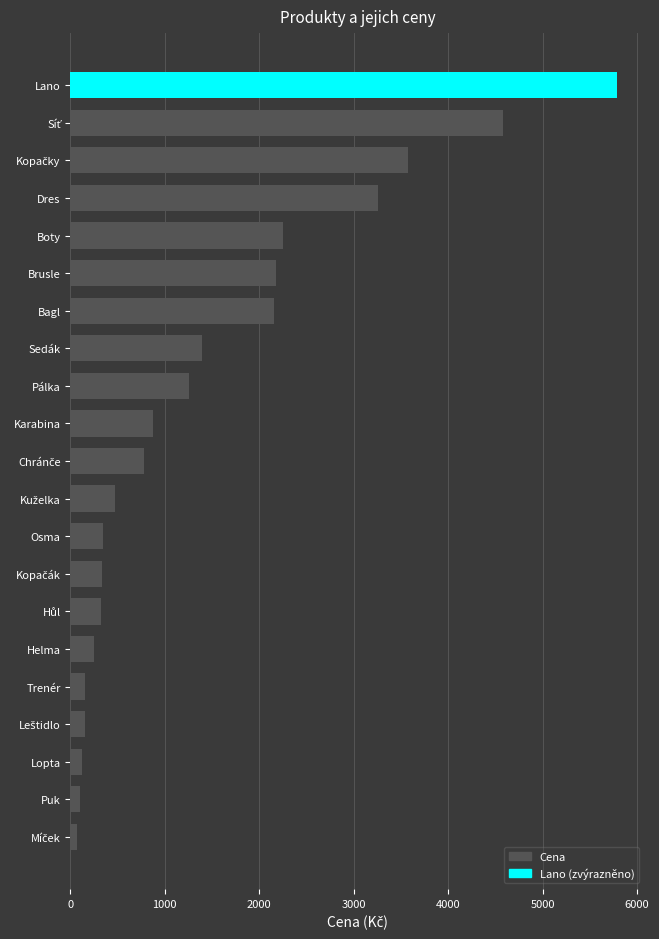

The value at Sedák is 1398. True or false?

True